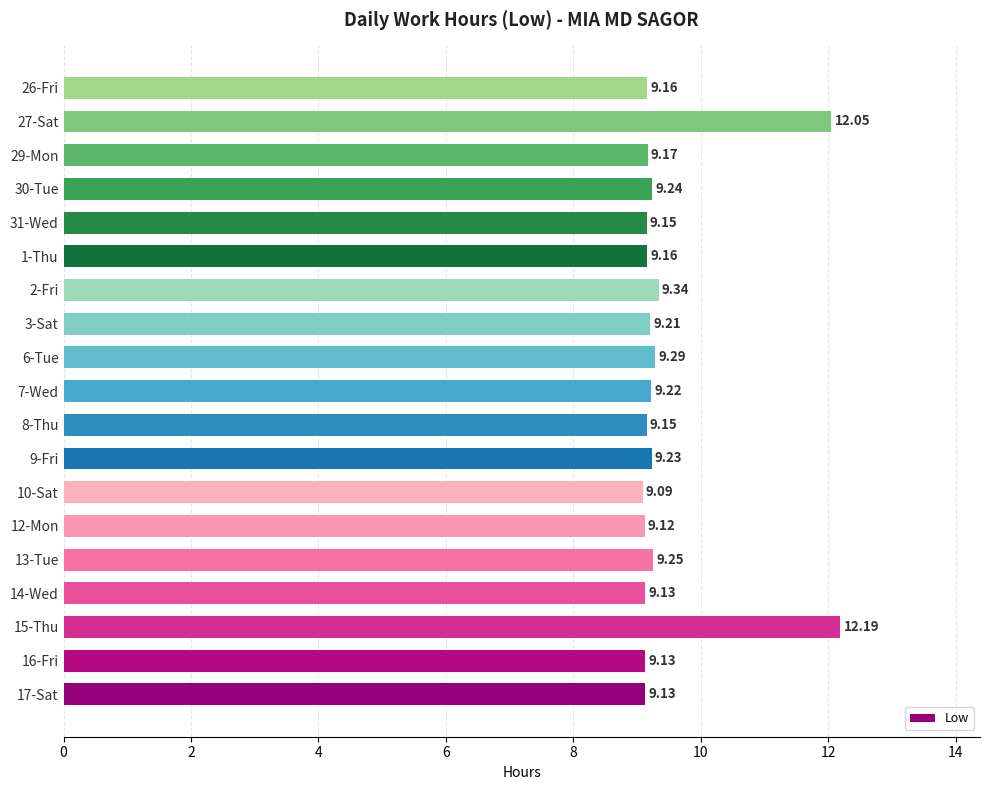

What is the difference between the second highest and minimum values?

3.0